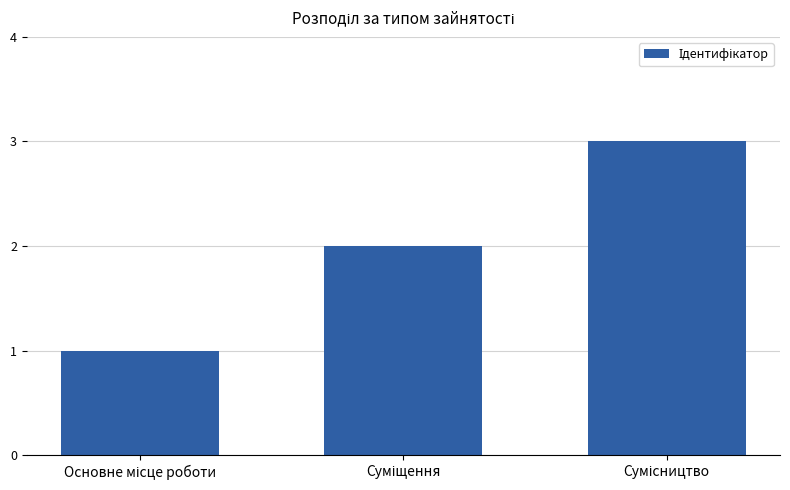

What is the greatest value displayed?

3